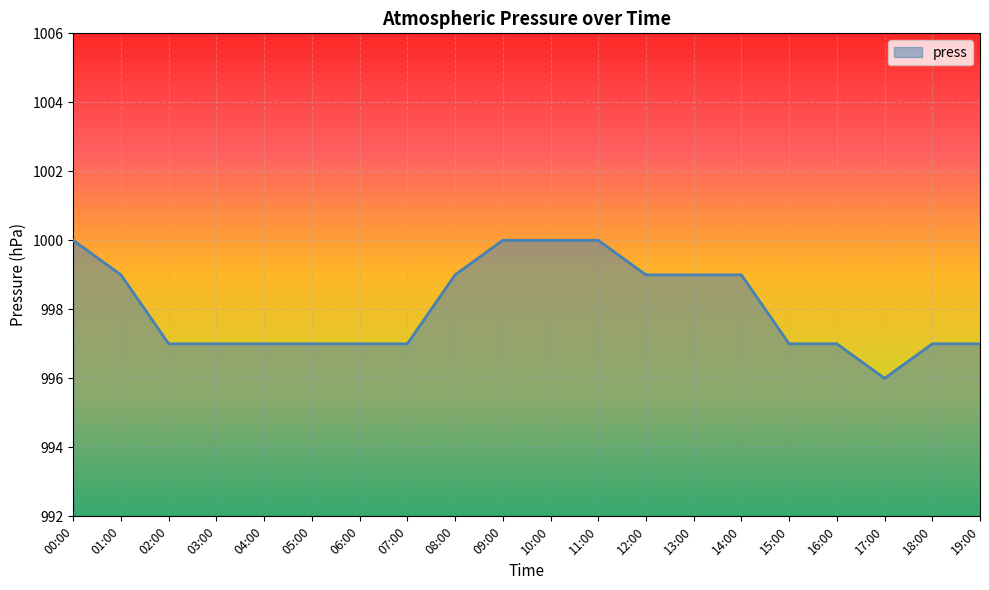

Approximately how many times larger is the value at 05:00 compared to 02:00?

1.0